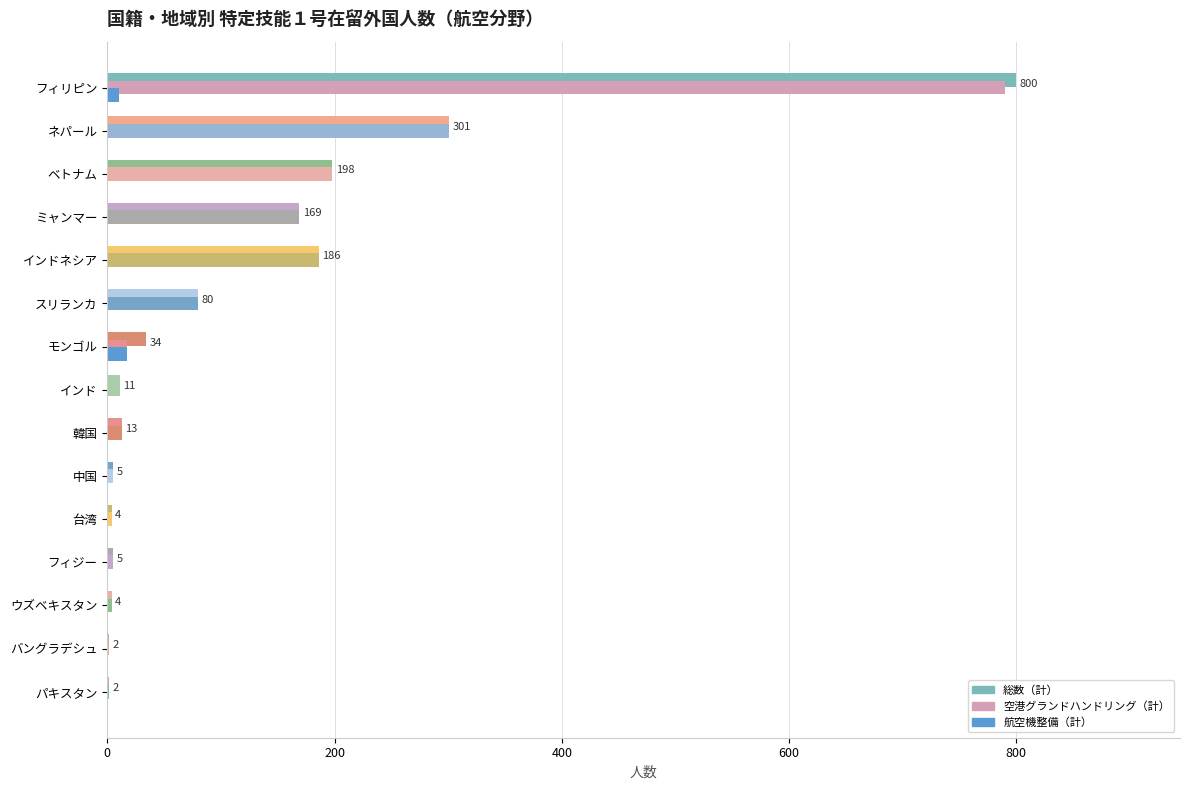

What position from the left is ネパール?

2